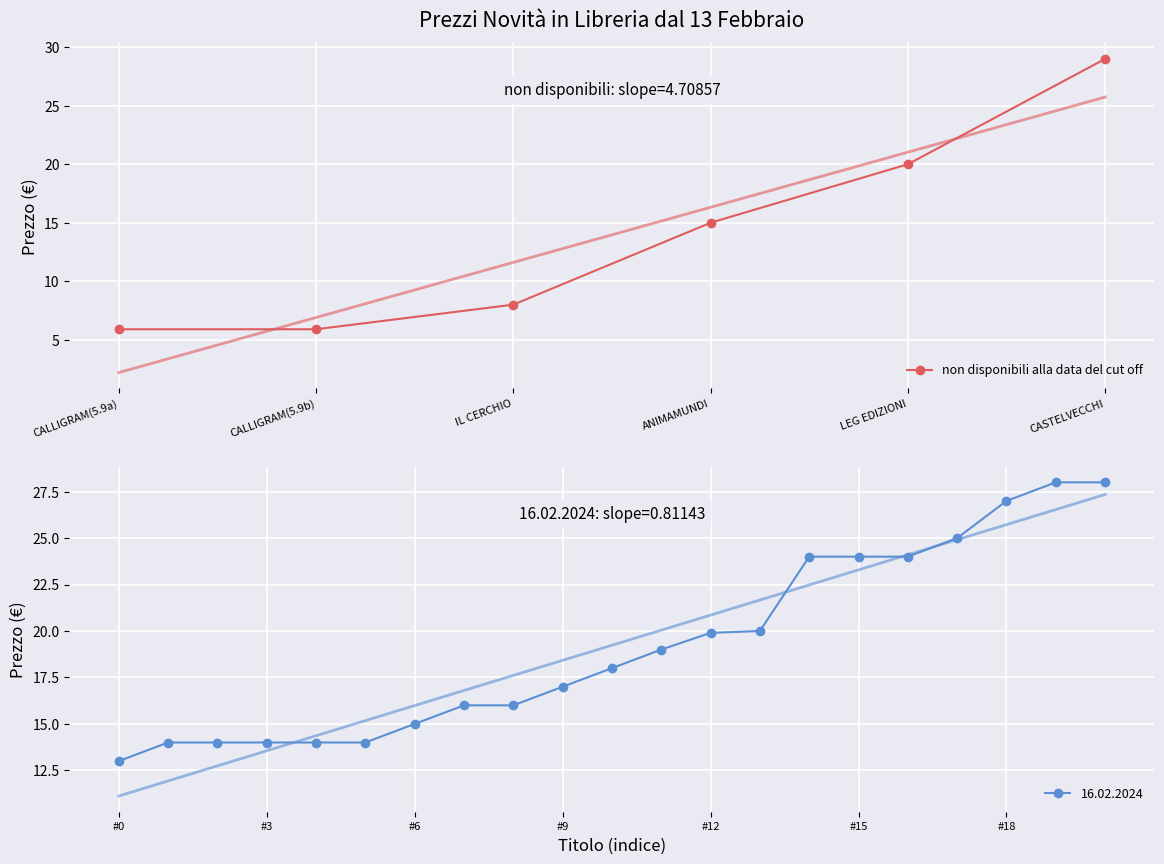

What is the label of the 1st point from the left?

CALLIGRAM(5.9a)